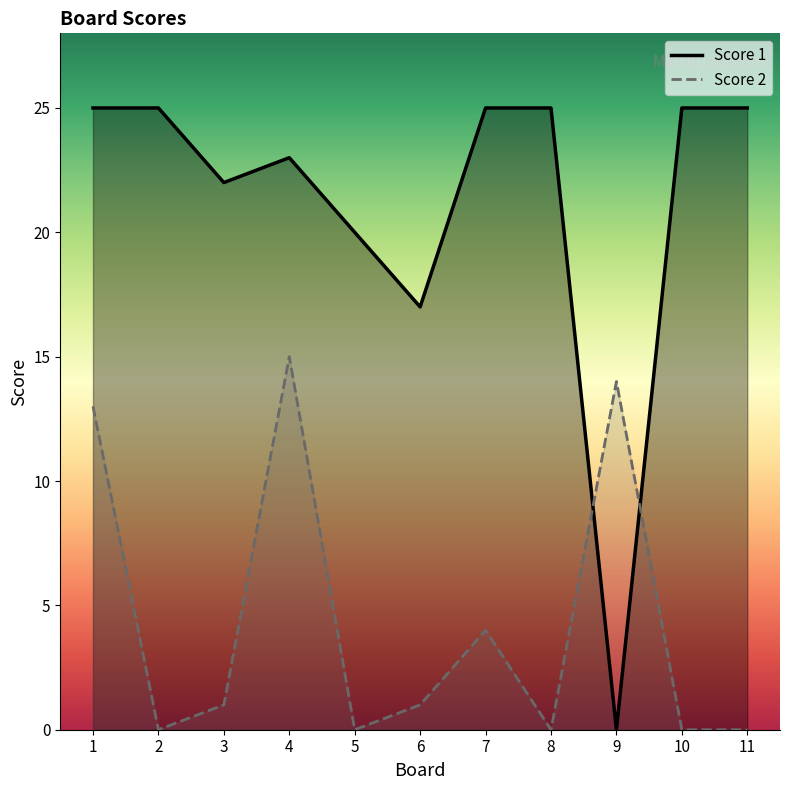

List the series in order of their overall mean, highest first.

Score 1, Score 2